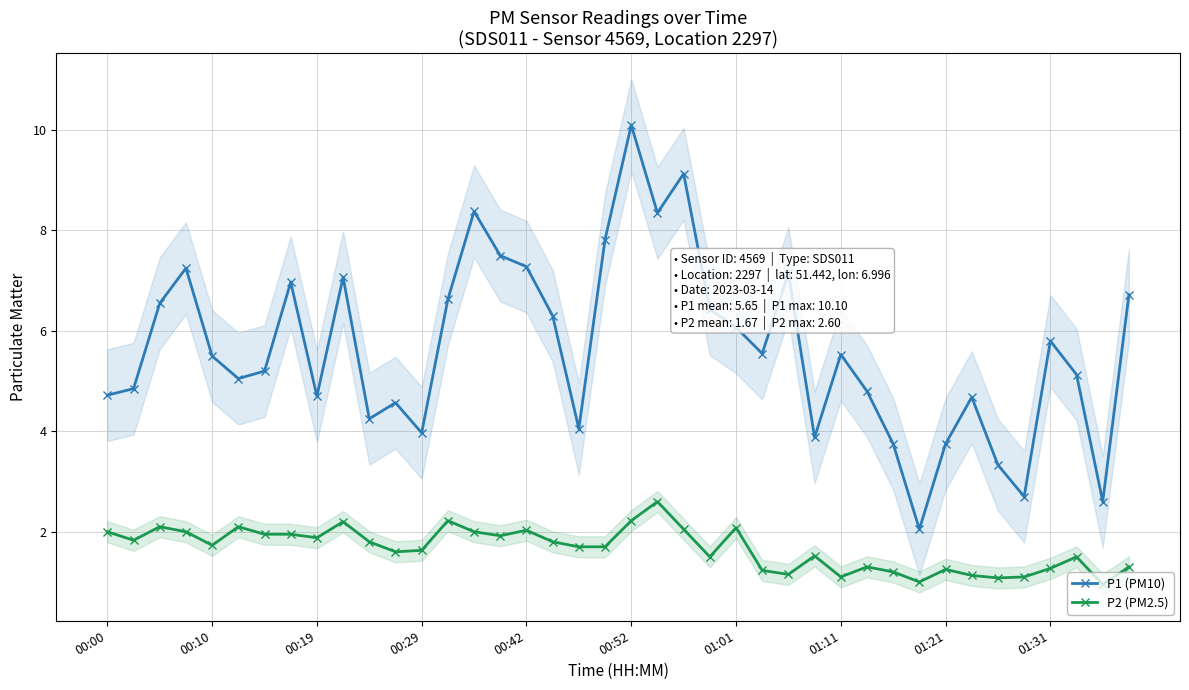

True or false: P1 (PM10) and P2 (PM2.5) intersect in this chart.

False